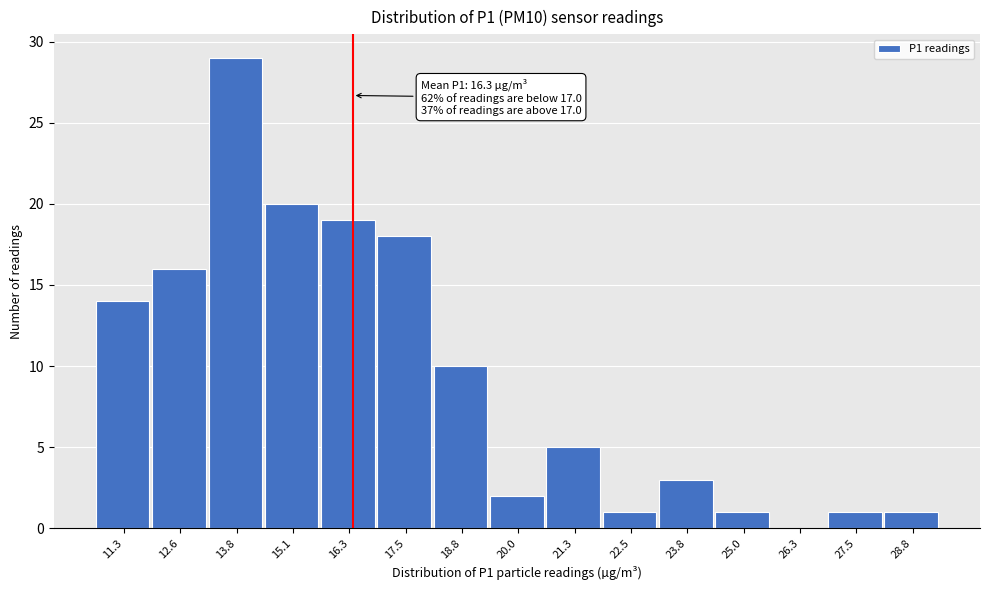

Reading left to right, what are all the values shown in this chart?

11.3=14	12.6=16	13.8=29	15.1=20	16.3=19	17.5=18	18.8=10	20.0=2	21.3=5	22.5=1	23.8=3	25.0=1	26.3=0	27.5=1	28.8=1